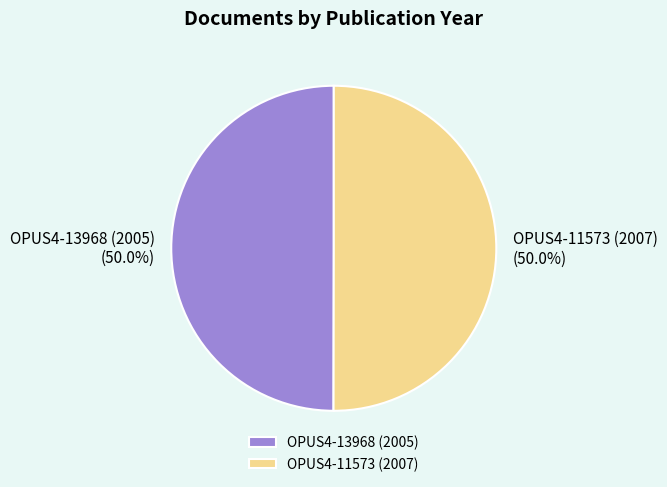

To the nearest percent, what percentage of the pie is OPUS4-13968 (2005)?

50%